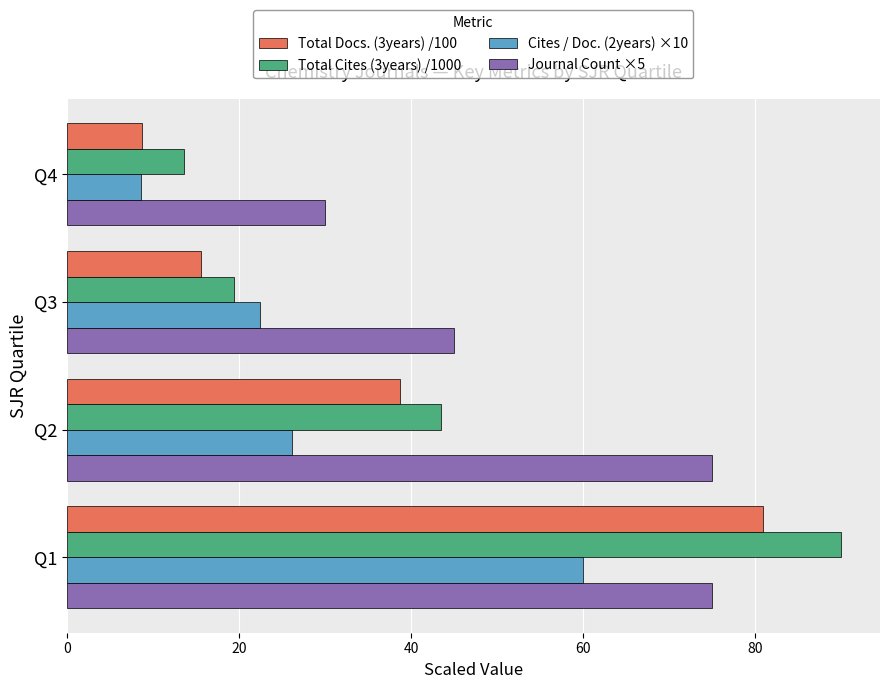

Between Q3 and Q4, which series saw the biggest shift?

Journal Count ×5